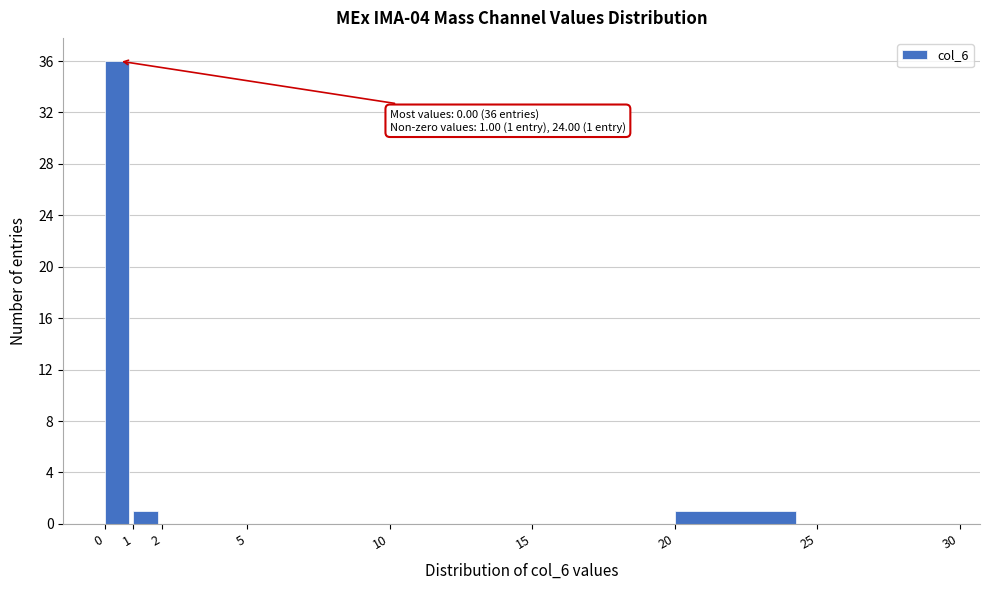

Over which range of the x-axis is the bar tallest?

0 to 1